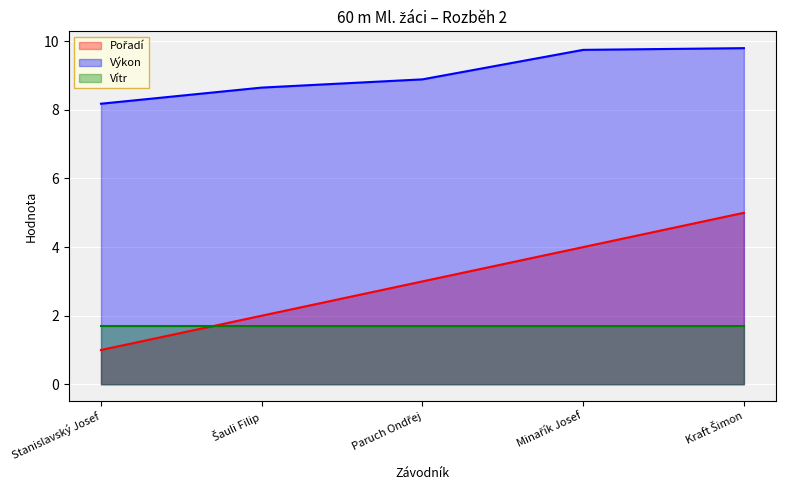

Between Stanislavský Josef and Kraft Šimon, which series saw the biggest shift?

Pořadí